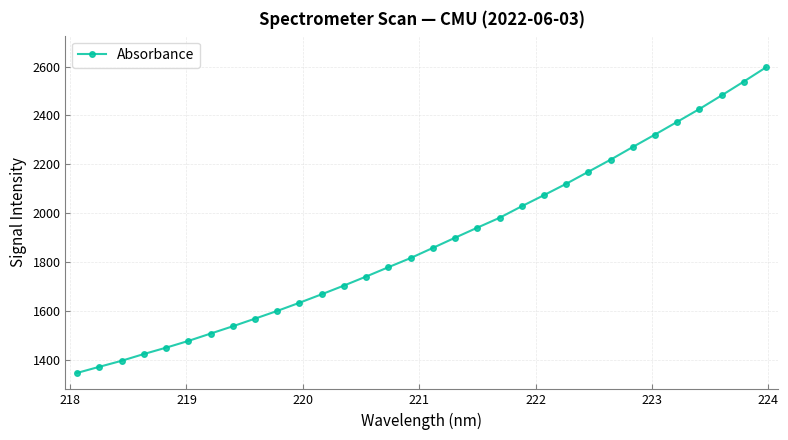

Reading right to left, transcribe all the data shown in this chart.

2596.7	2538.5	2481.7	2426.1	2373.5	2321.4	2270.5	2218.7	2169.2	2119.9	2073.4	2027.9	1980.6	1940.3	1899.2	1857.4	1816.0	1778.5	1740.3	1703.3	1667.7	1633.0	1599.5	1567.9	1536.6	1506.7	1476.6	1449.0	1423.0	1395.3	1370.7	1345.7